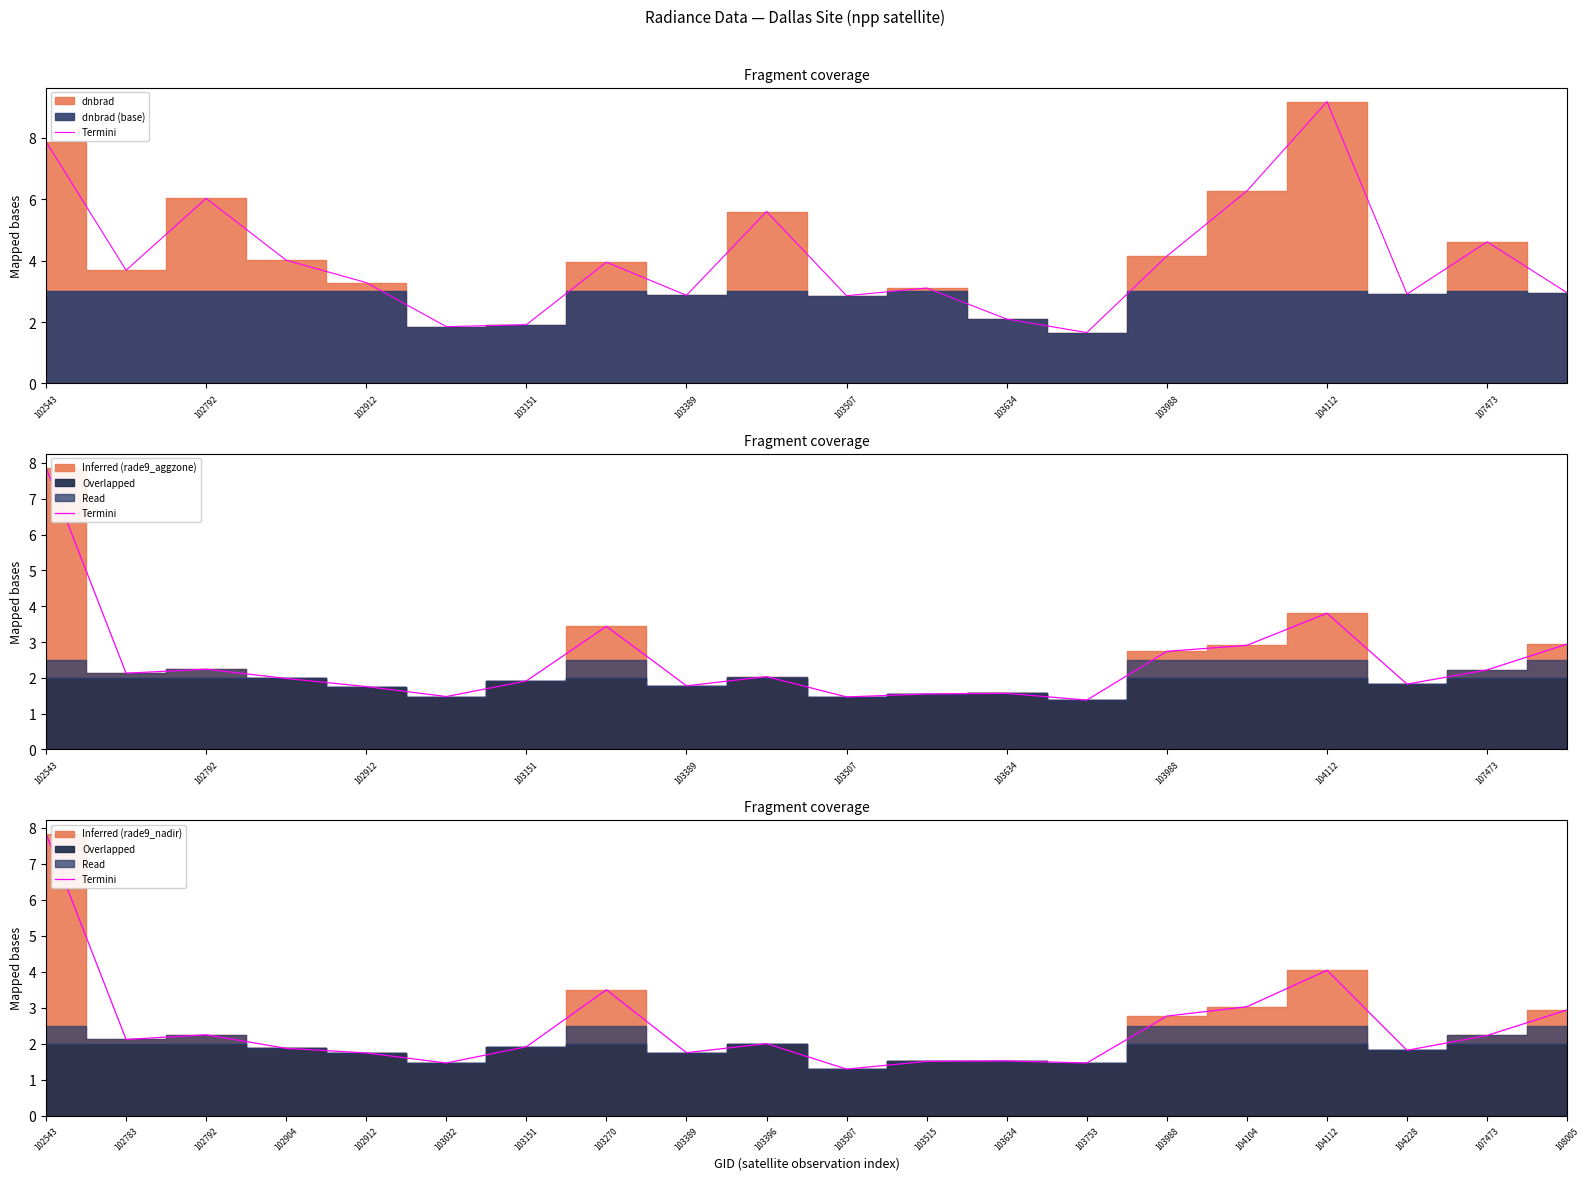

Is it true that the value at 102912 is 2.9?

False